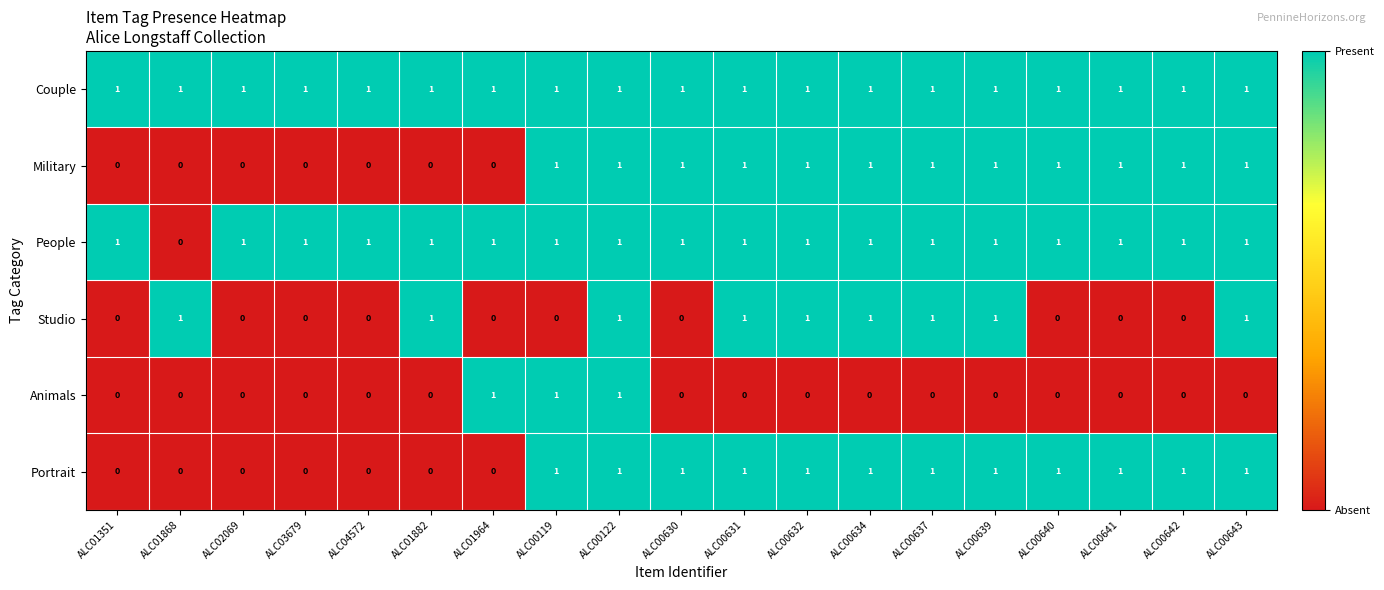

What is the sum of all Animals values?

3